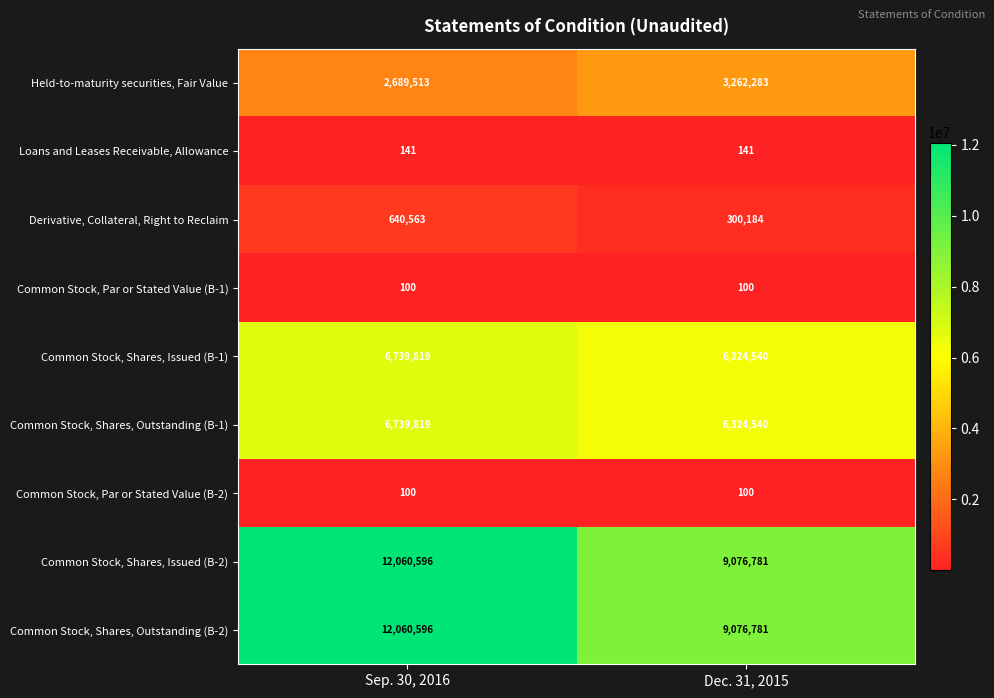

How many distinct data groups are displayed?

9